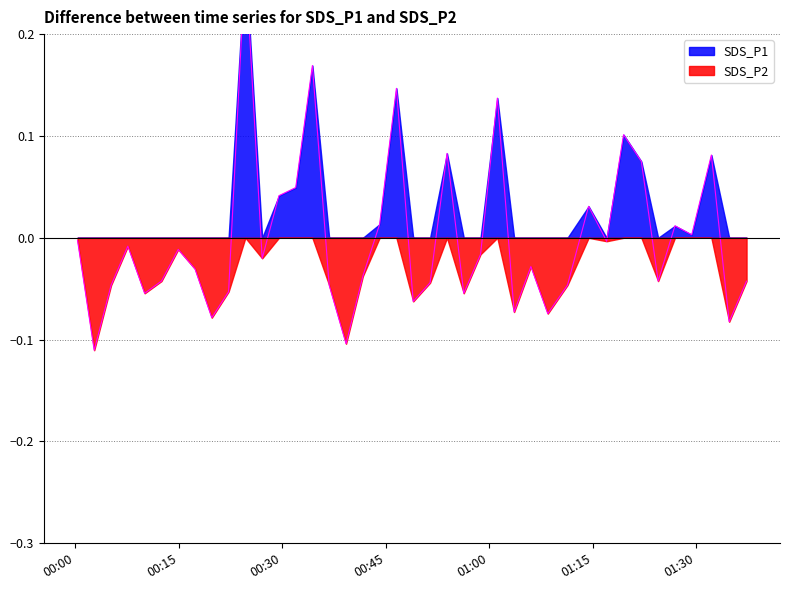

What is the maximum value shown in the chart?

0.3